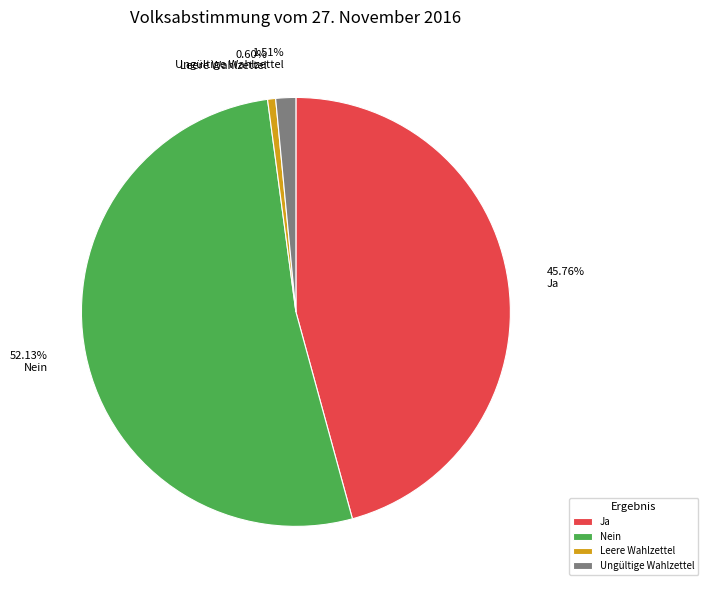

Which slice is the largest?

Nein